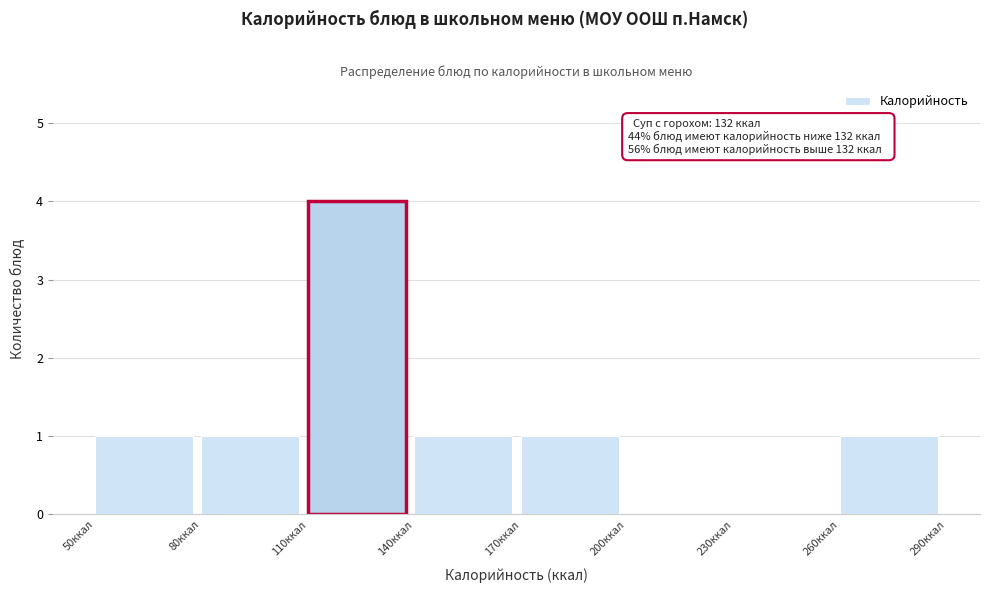

Which range on the x-axis has the tallest bar?

110 to 140